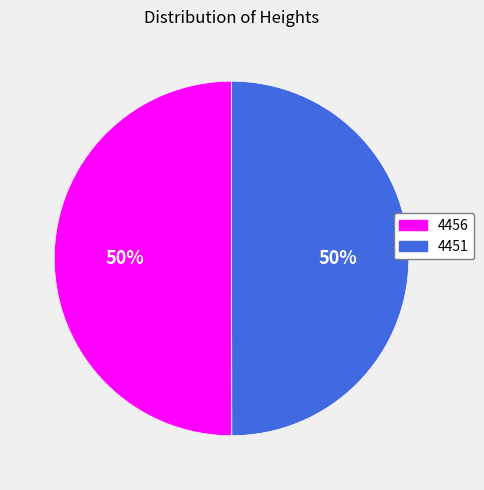

Count the number of slices in the pie.

2